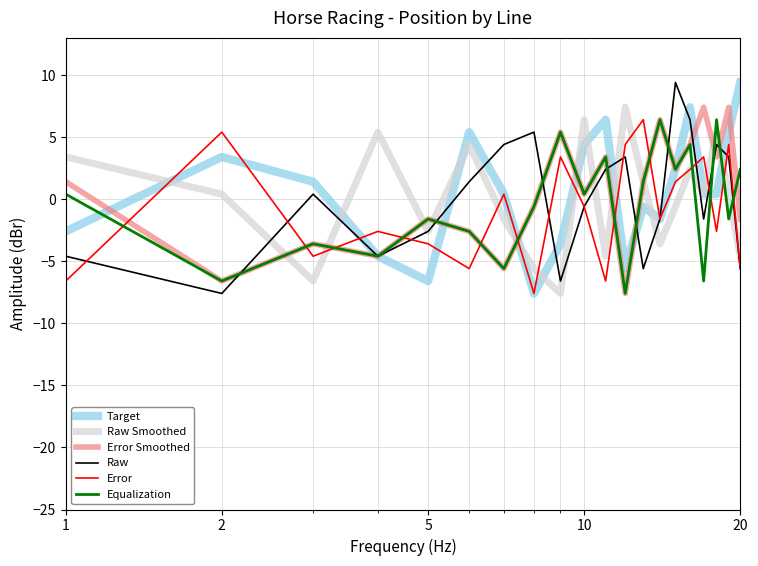

What are all the series names shown in the legend?

Target, Raw Smoothed, Error Smoothed, Raw, Error, Equalization